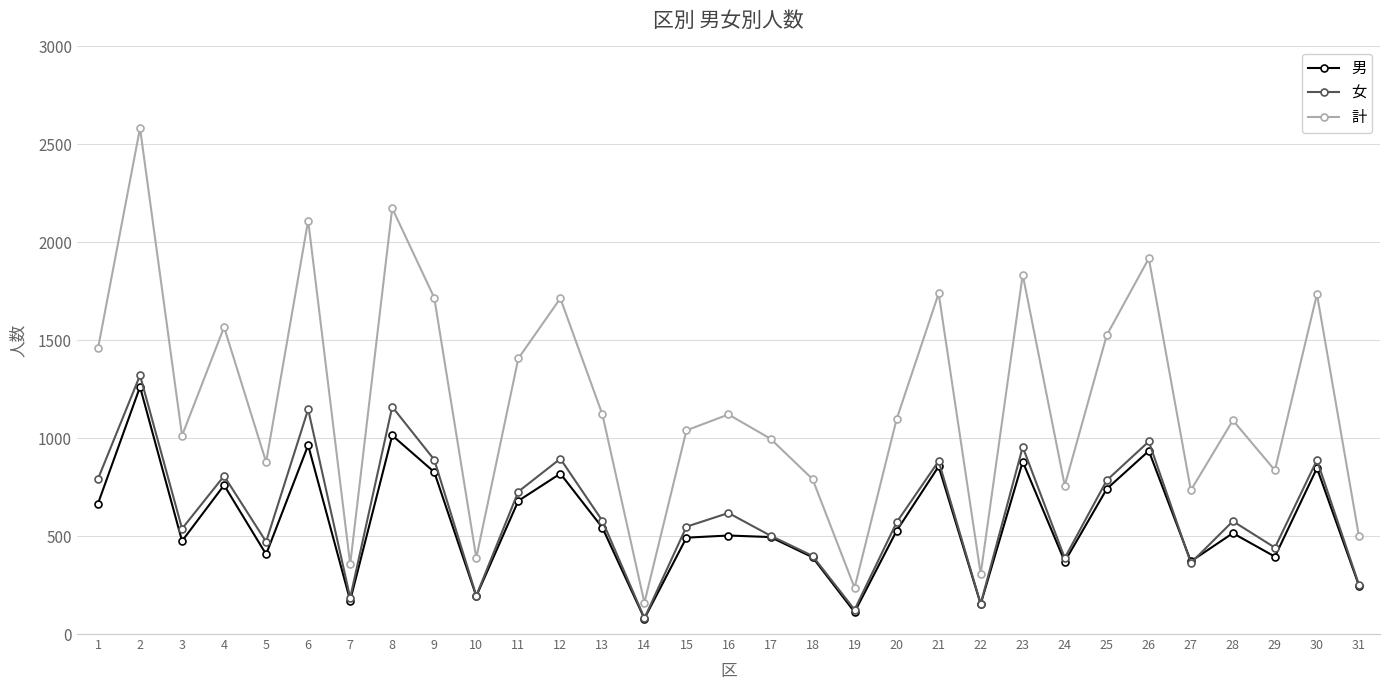

What is the total value across all series at 5?

1756